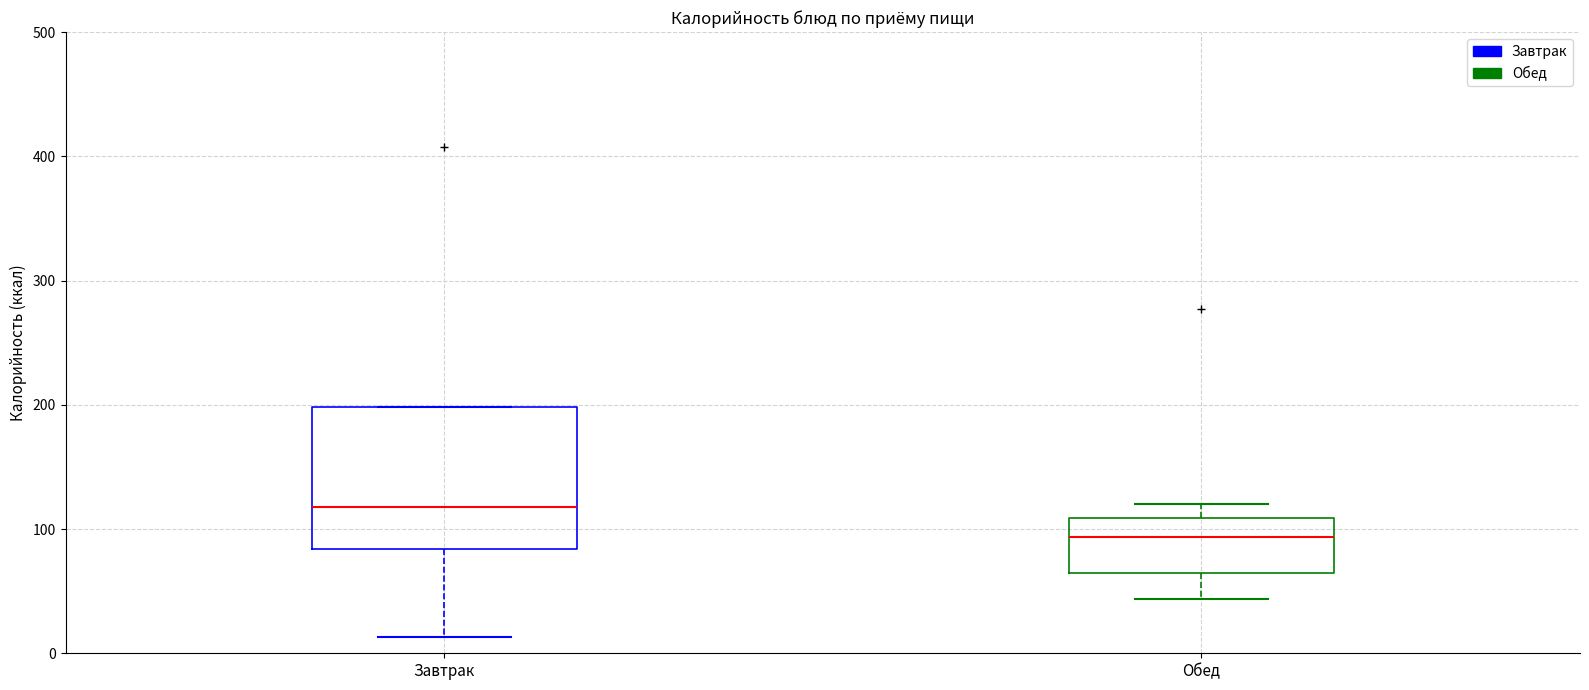

Reading left to right, read every box against the y-axis: the position of its median line, the range the box covers, and the ends of its whiskers. The values are not printed on the chart, so give them approximately, as read against the axis.

Завтрак: median 120, box 80 to 200, whiskers 10 to 200
Обед: median 90, box 60 to 110, whiskers 40 to 120